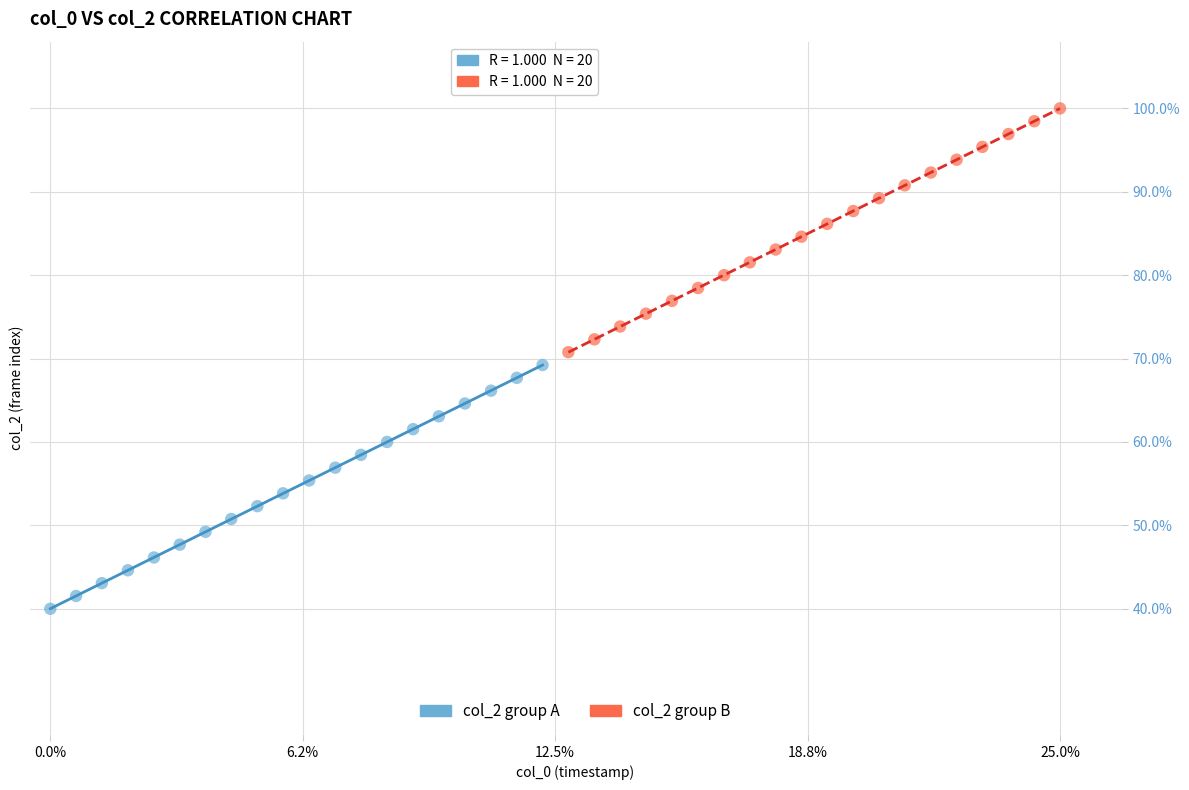

Which series contains the highest Y value?

col_2 group B